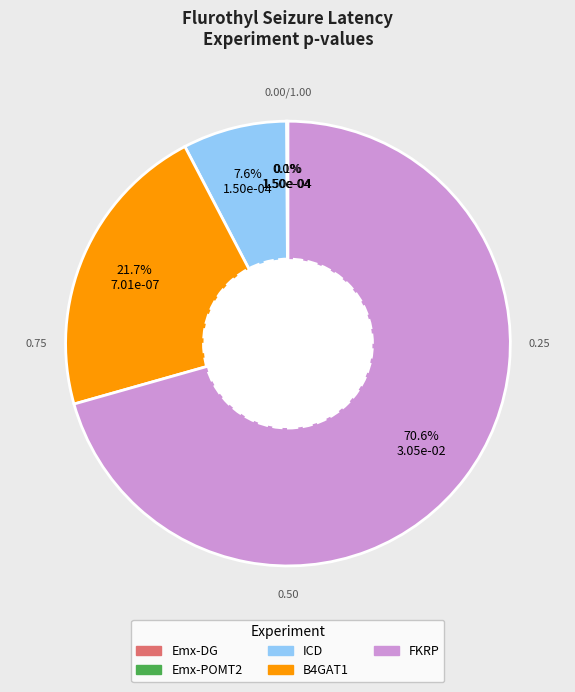

To the nearest percent, what is the difference between the B4GAT1 and ICD slice percentages?

14%